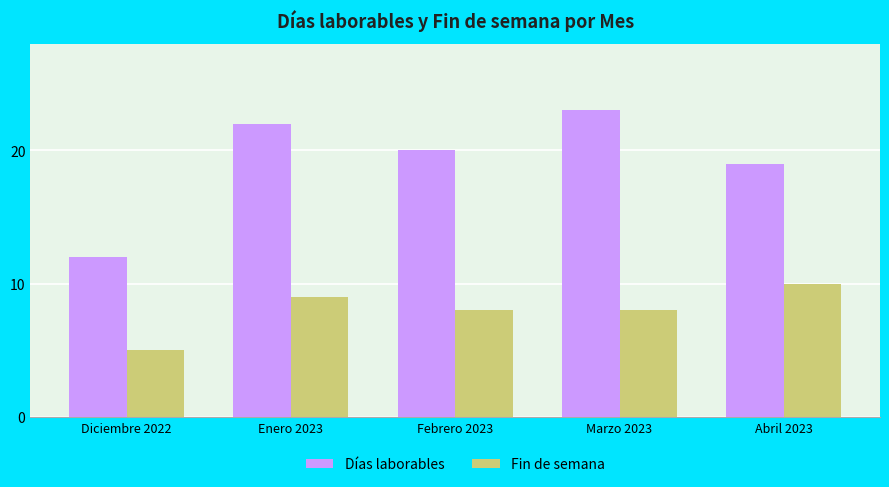

What is the difference between the Días laborables values at Diciembre 2022 and Enero 2023?

10